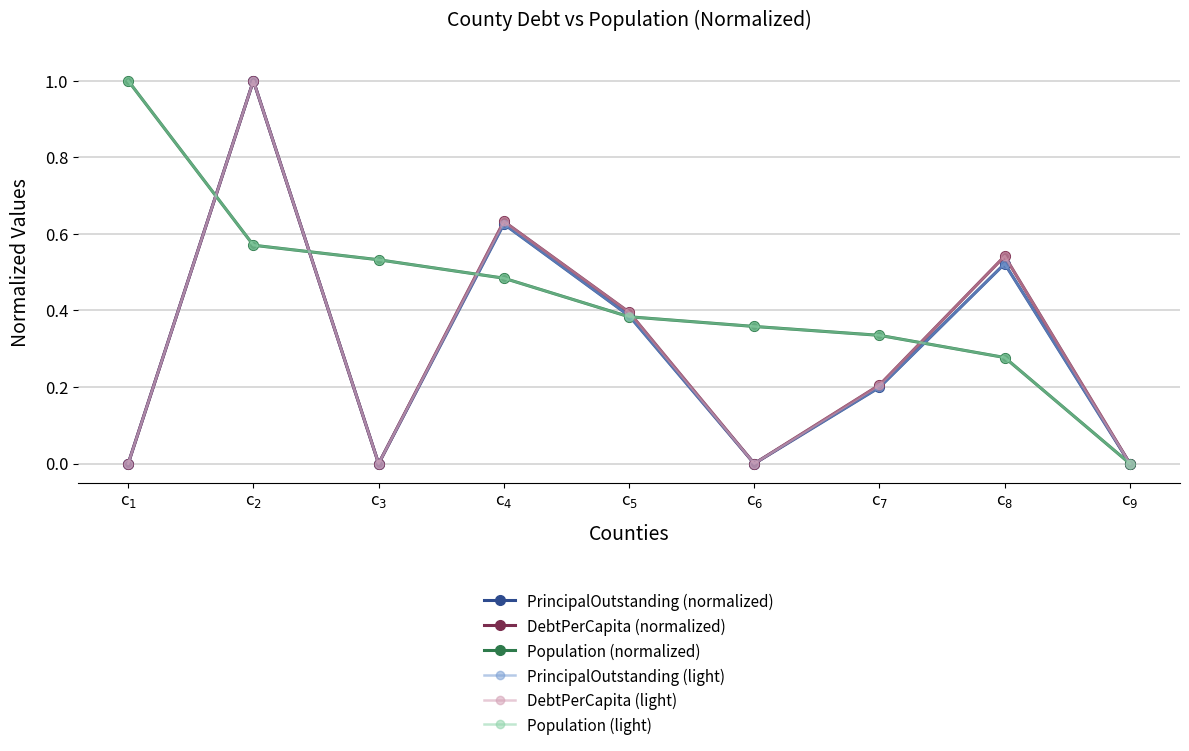

How many DebtPerCapita (normalized) values are between 0 and 1?

9